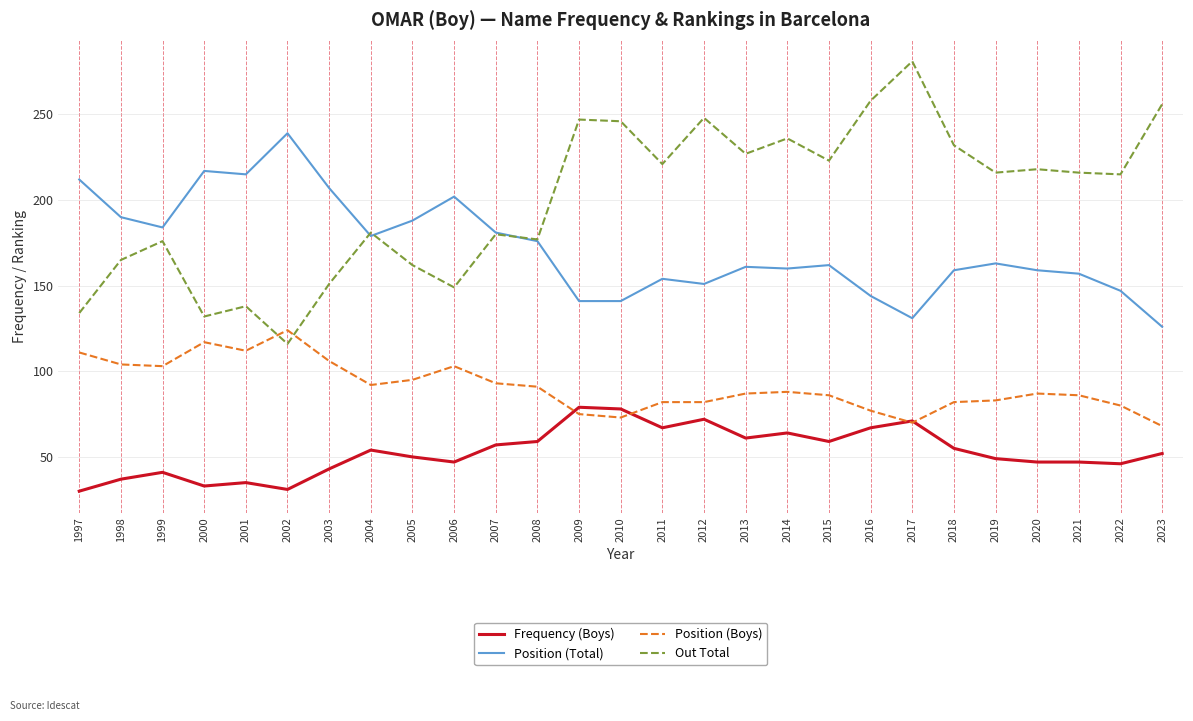

True or false: Position (Total) has a value of 144 at 2016.

True